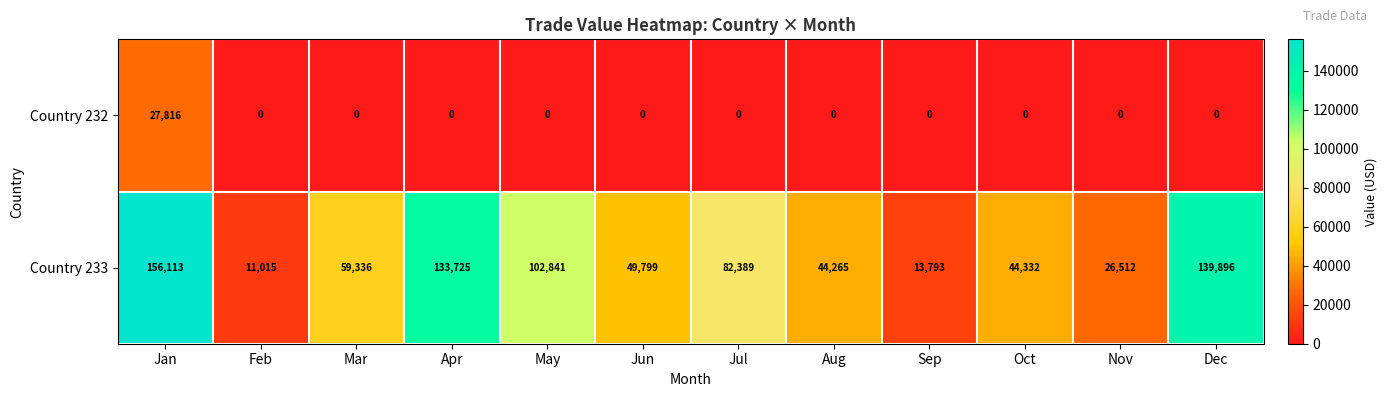

Reading right to left, transcribe all the data shown in this chart.

Country 232: Dec=0	Nov=0	Oct=0	Sep=0	Aug=0	Jul=0	Jun=0	May=0	Apr=0	Mar=0	Feb=0	Jan=27816
Country 233: Dec=139896	Nov=26512	Oct=44332	Sep=13793	Aug=44265	Jul=82389	Jun=49799	May=102841	Apr=133725	Mar=59336	Feb=11015	Jan=156113